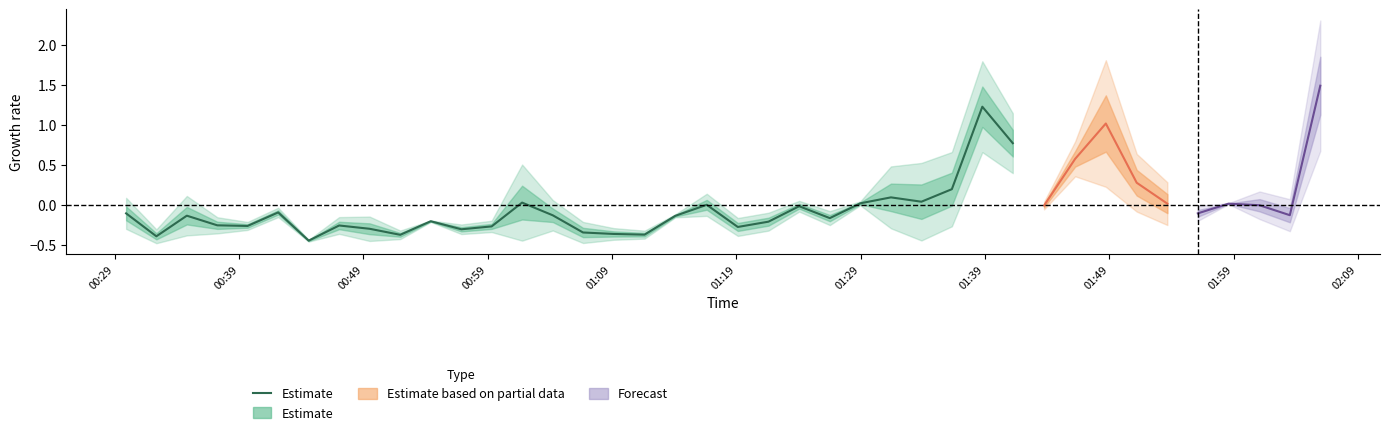

How many categories are shown in the chart?

30